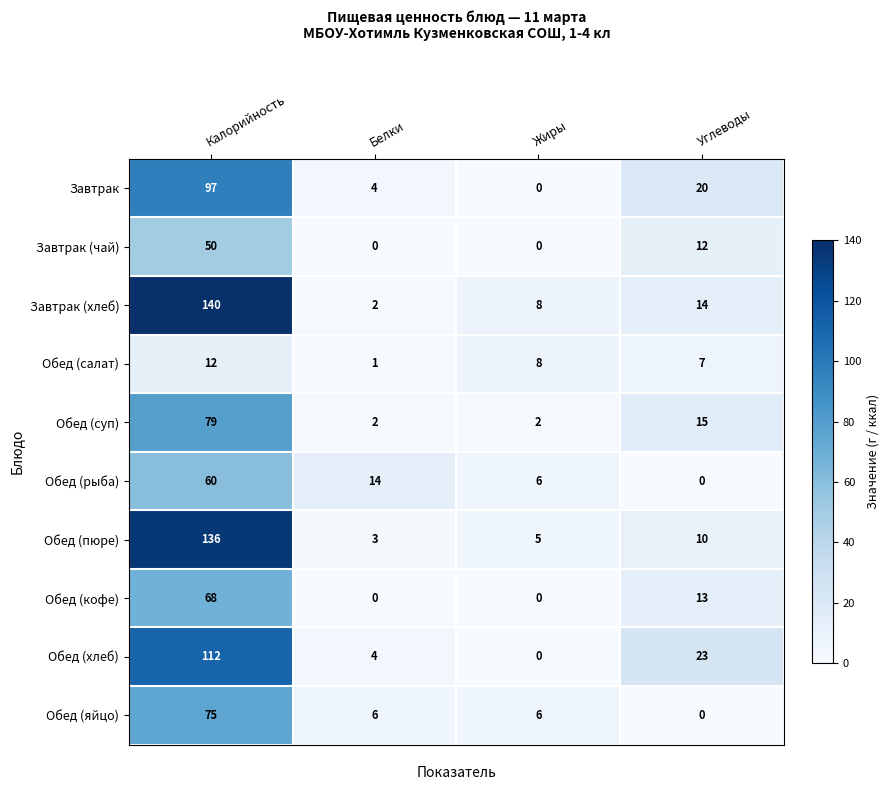

What is the difference between the Завтрак values at Жиры and Белки?

4